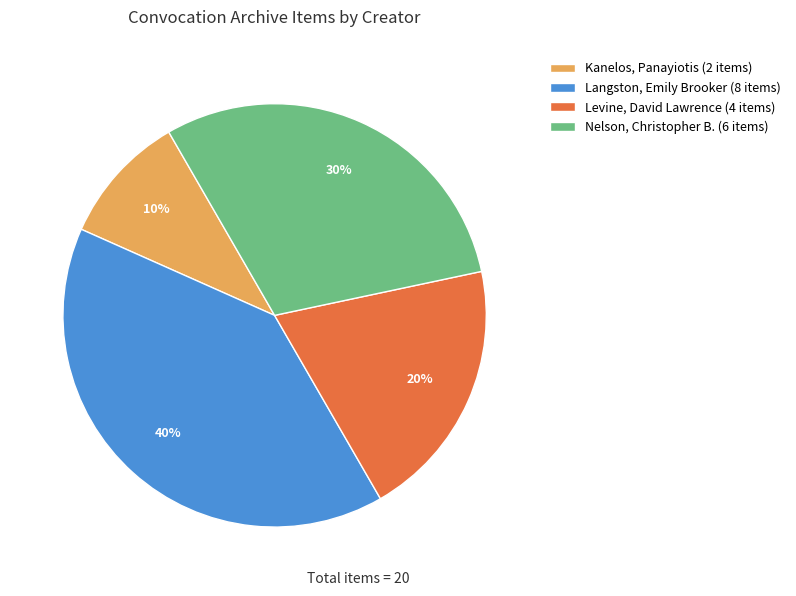

The Levine, David Lawrence (4 items) slice represents 12% of the pie. True or false?

False